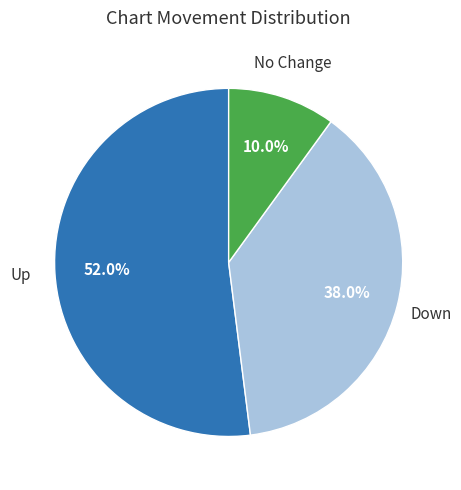

Is there a majority slice in this chart?

Yes